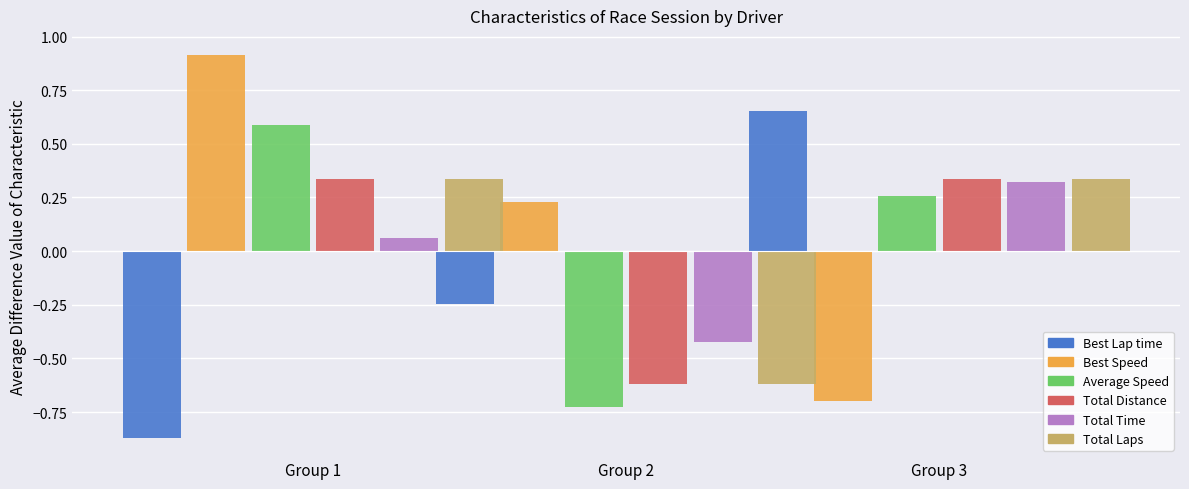

The value of Best Lap time at Group 2 is -0.1. True or false?

False